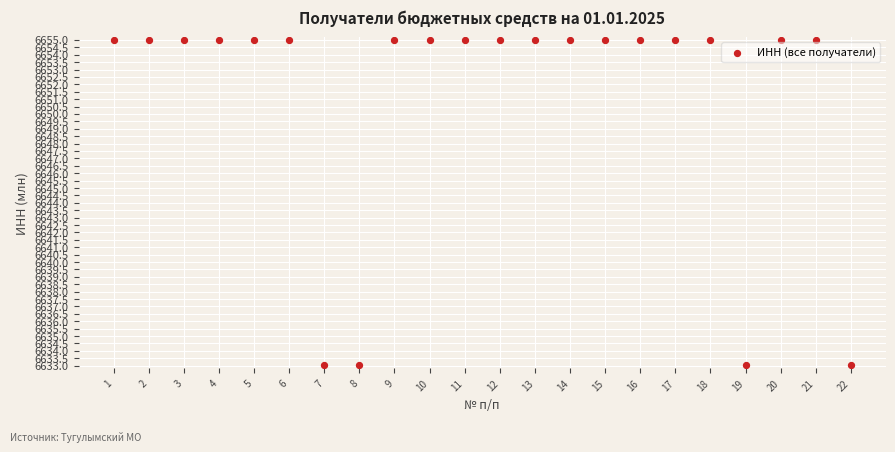

What is the range of Y values (max minus min)?

22.0